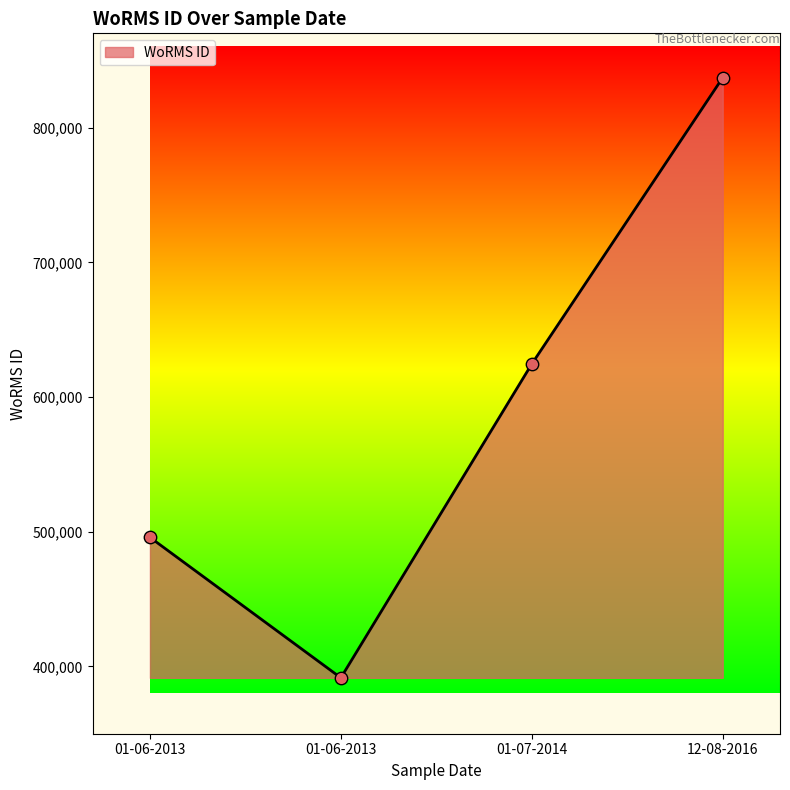

How many lines are shown in the chart?

1